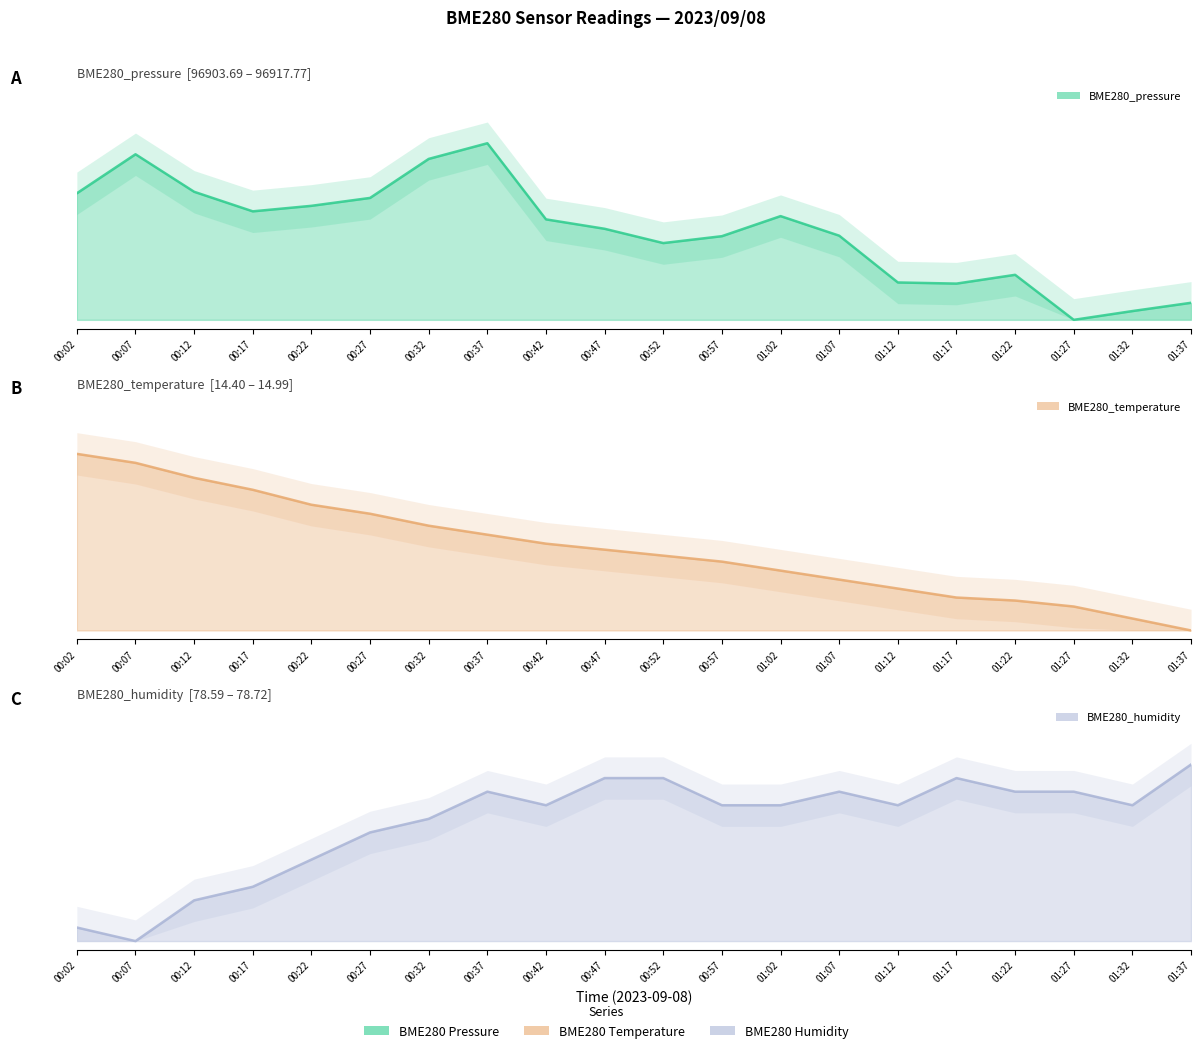

Between 00:17 and 01:12, which series saw the biggest shift?

BME280_temperature (line)